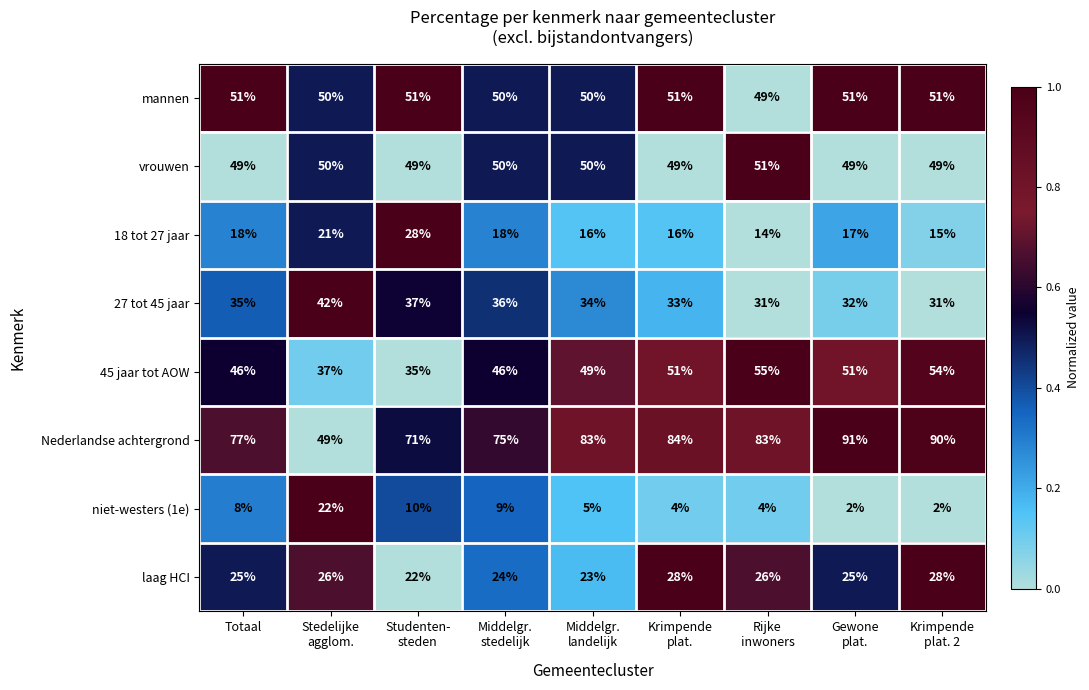

Which series has the largest total across all categories?

Nederlandse achtergrond